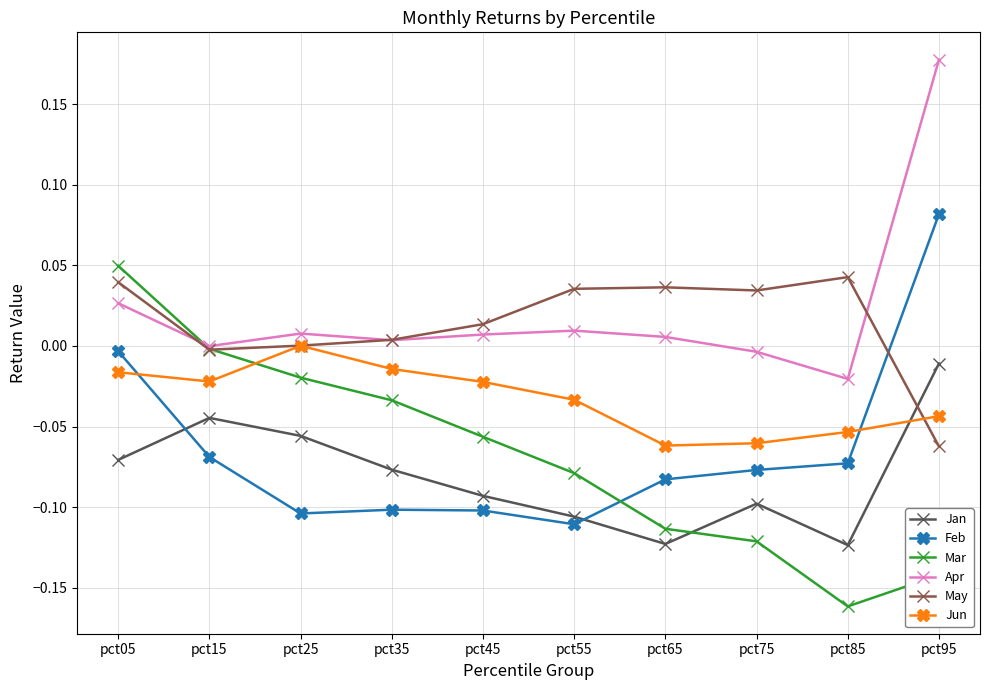

True or false: Feb has more than 1 interior local peaks.

False